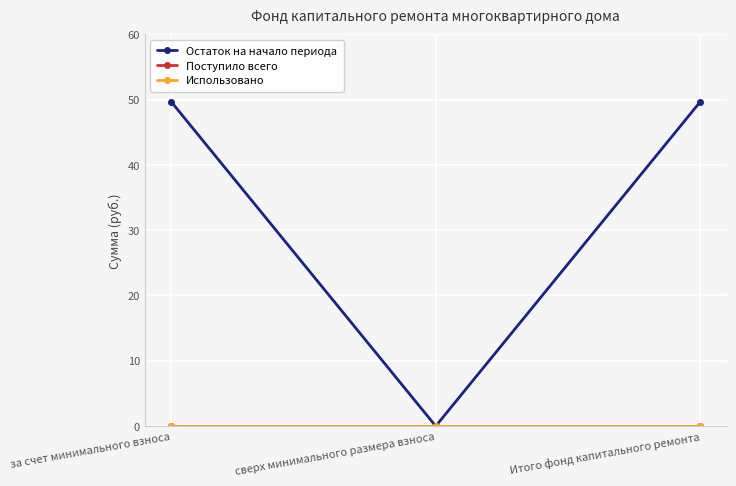

Reading left to right, what are all the values shown in this chart?

Остаток на начало периода: за счет минимального взноса=49.6	сверх минимального размера взноса=0.0	Итого фонд капитального ремонта=49.6
Поступило всего: за счет минимального взноса=0.0	сверх минимального размера взноса=0.0	Итого фонд капитального ремонта=0.0
Использовано: за счет минимального взноса=0.0	сверх минимального размера взноса=0.0	Итого фонд капитального ремонта=0.0